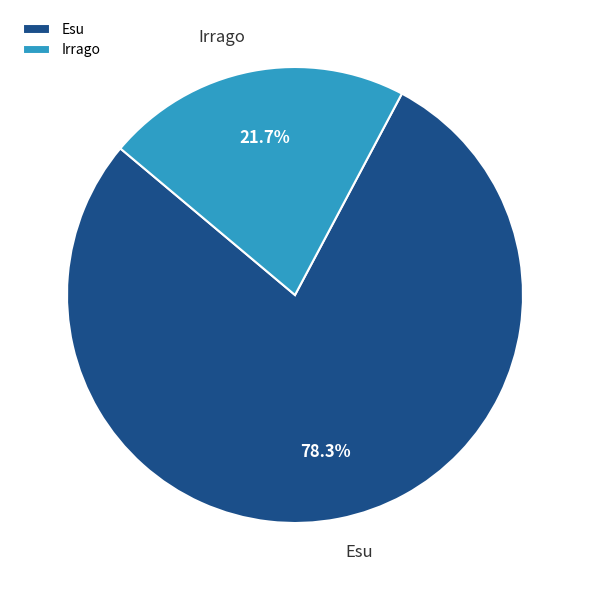

What is the total percentage of Irrago and Esu?

100.0%